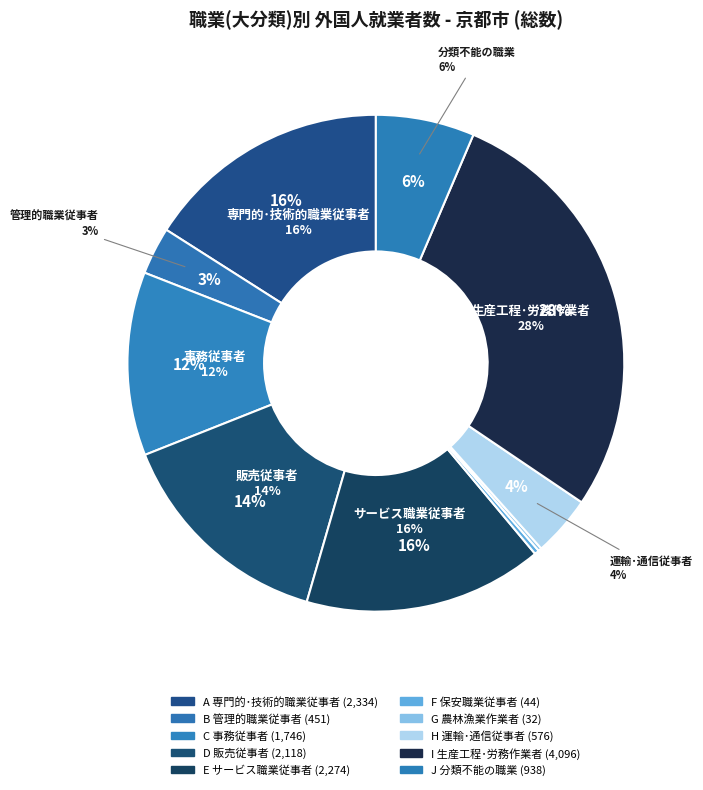

What is the smallest slice in the pie chart?

G 農林漁業作業者